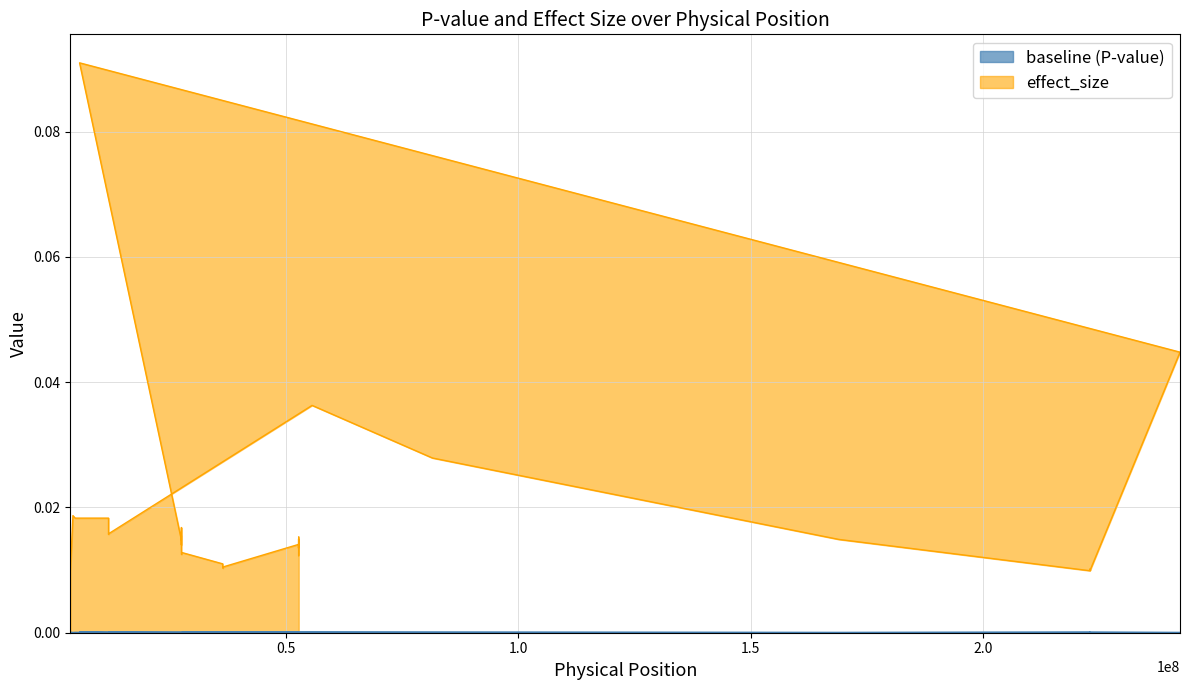

How many lines are shown in the chart?

2